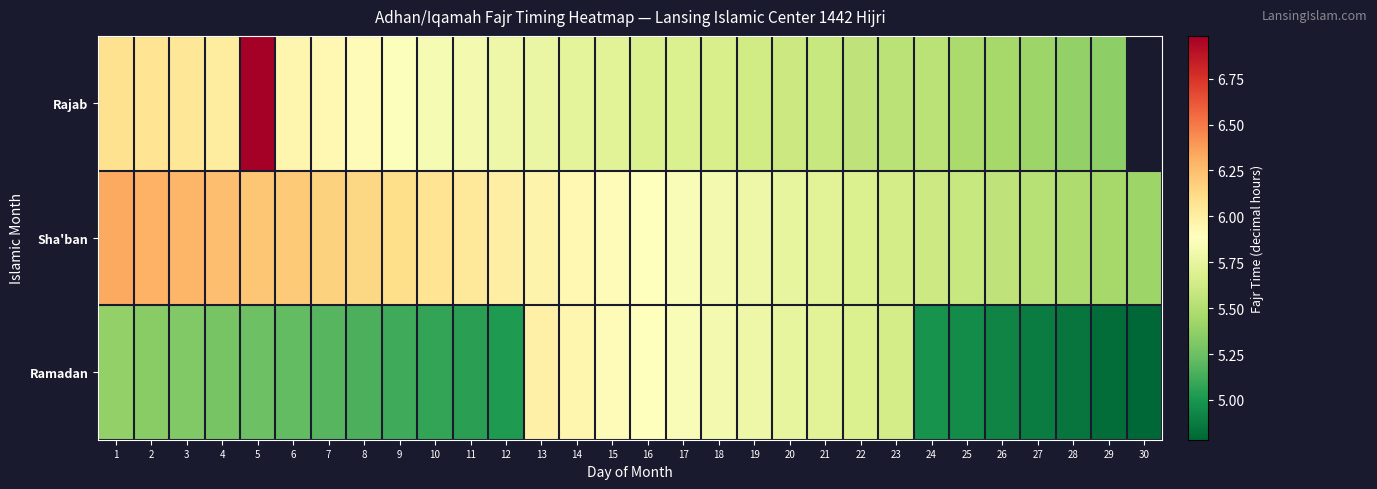

True or false: Rajab has a value of 2.0 at 16.

False